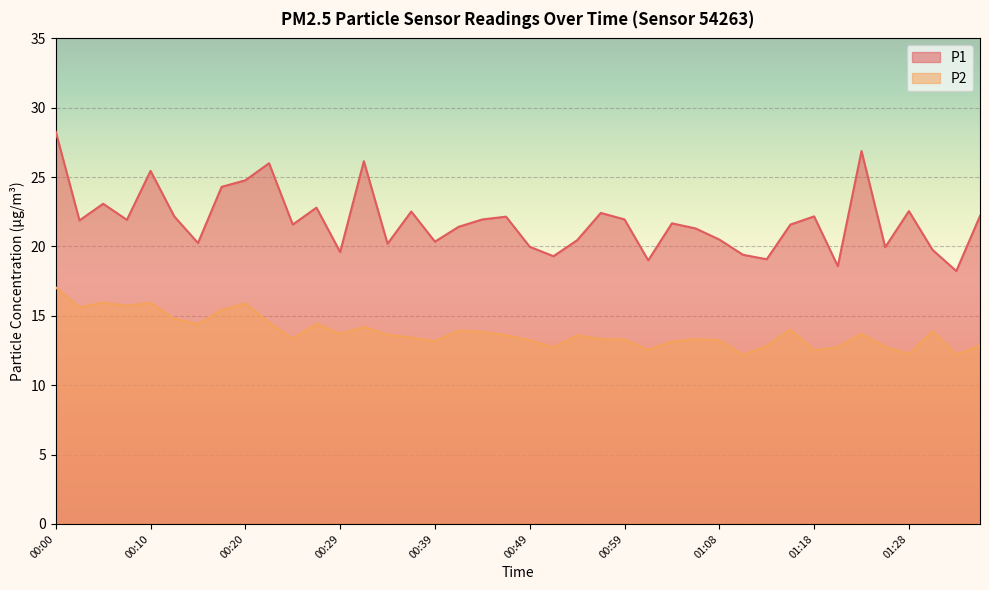

What is the total value across all series at 00:08?

37.7